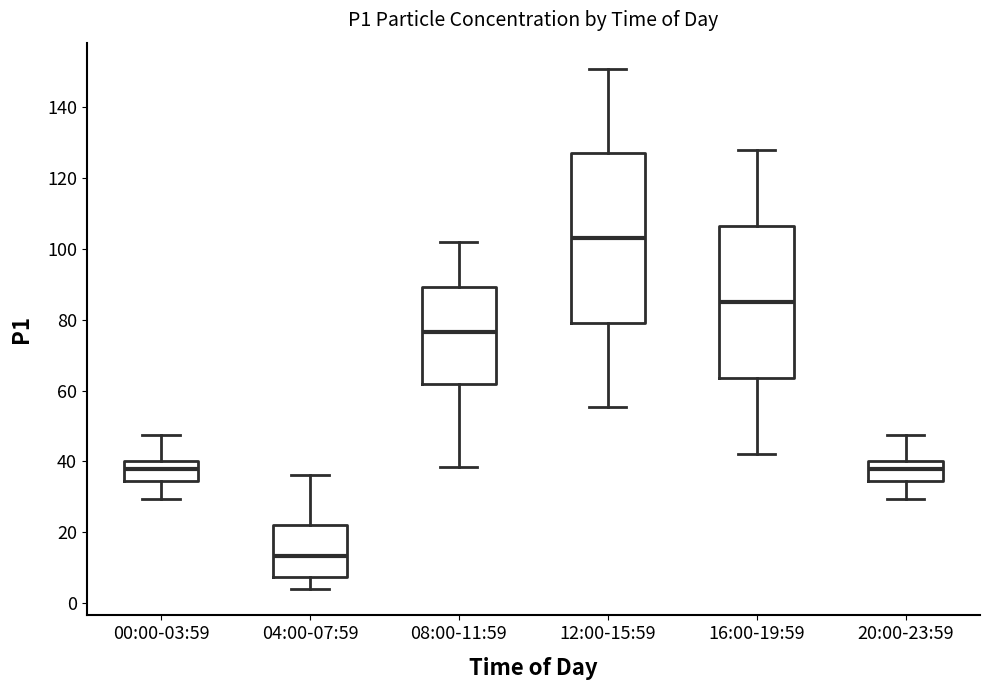

Where is the upper edge of the box for 20:00-23:59 on the y-axis? The values are not printed on the chart, so give them approximately, as read against the axis.

40